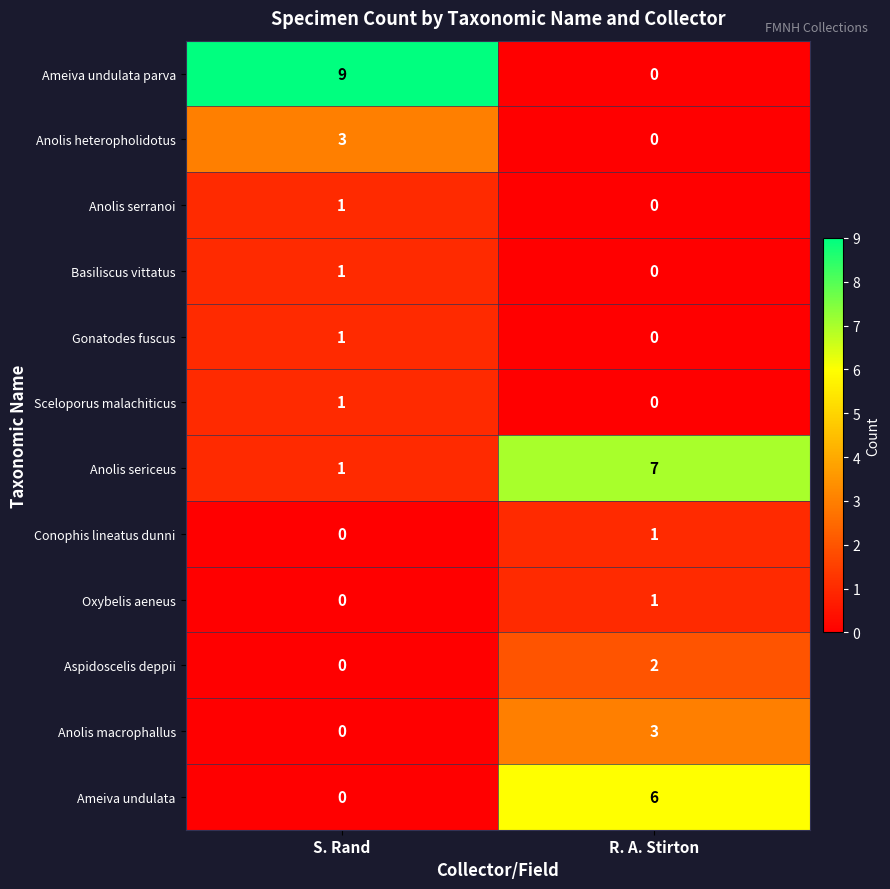

List the labels in order of Sceloporus malachiticus value, largest first.

S. Rand, R. A. Stirton